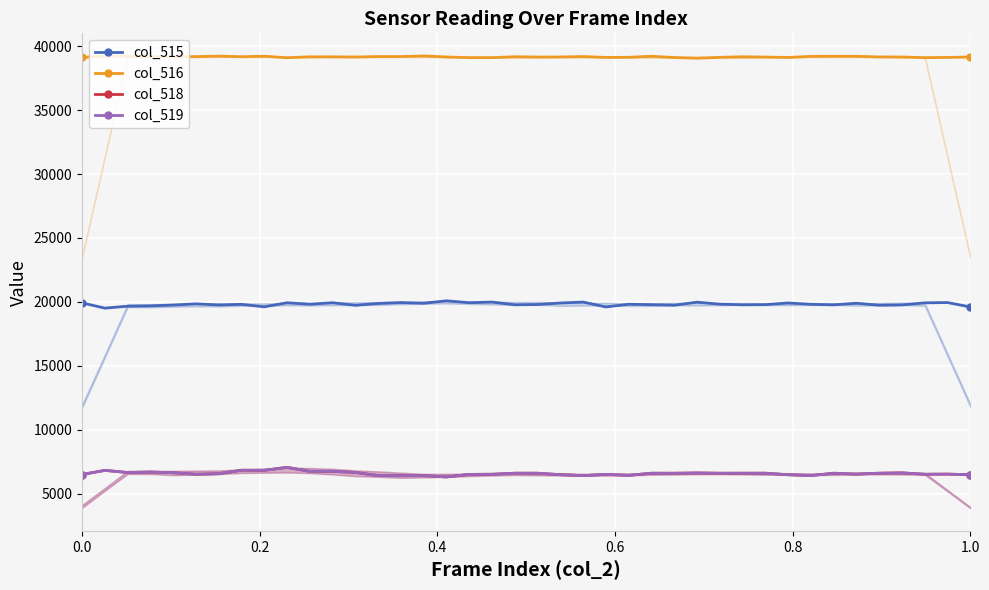

True or false: col_515 and col_518 intersect in this chart.

False